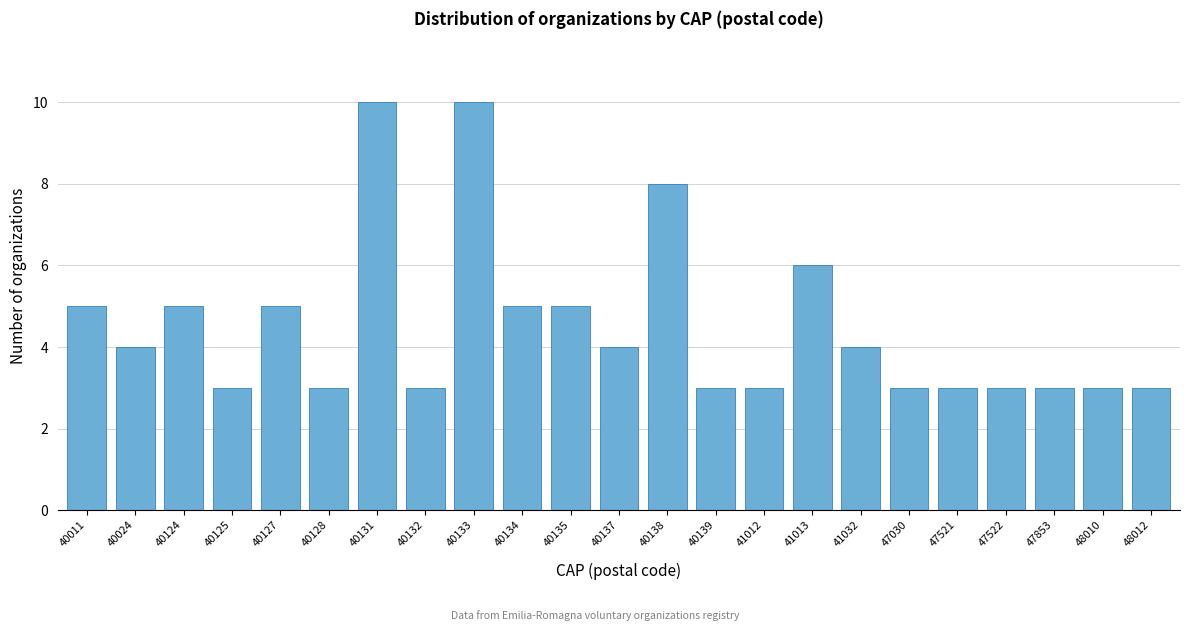

Reading left to right, what are all the values shown in this chart?

5	4	5	3	5	3	10	3	10	5	5	4	8	3	3	6	4	3	3	3	3	3	3